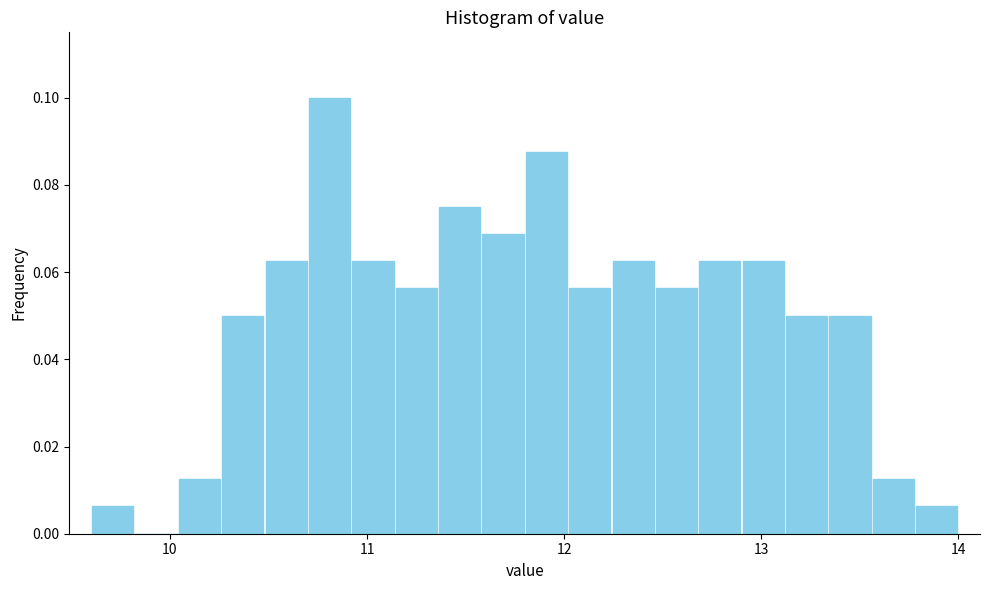

Around what value on the x-axis is the tallest bar? Give the approximate position of its centre, as read against the axis.

10.8